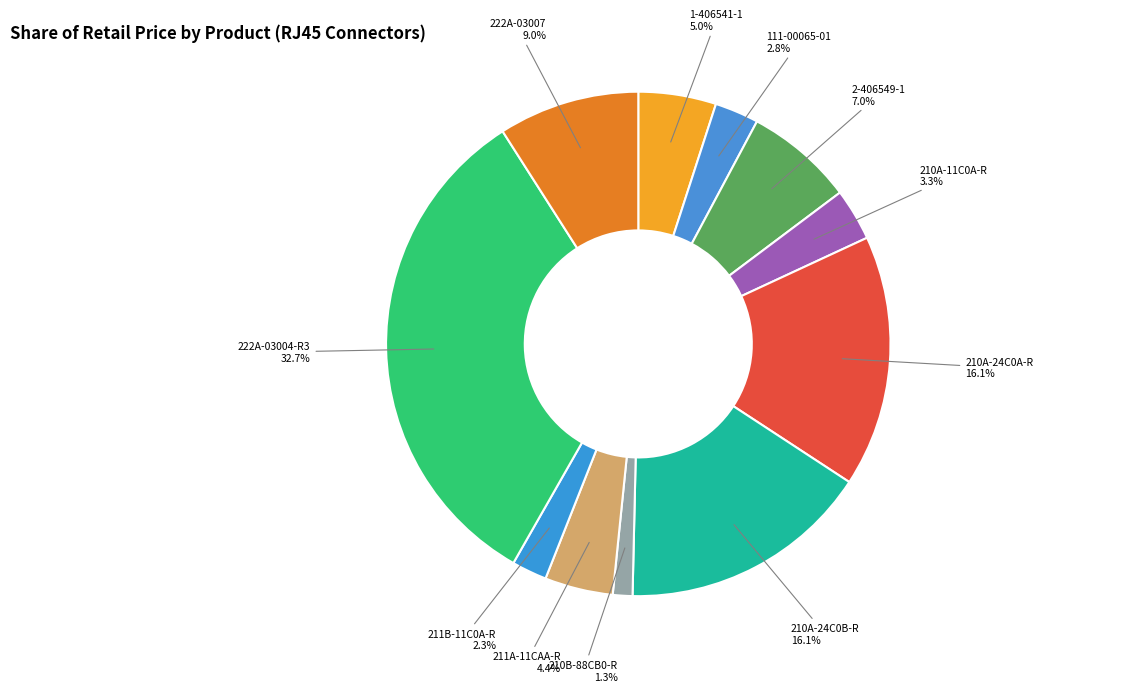

How many slices are in this pie chart?

11